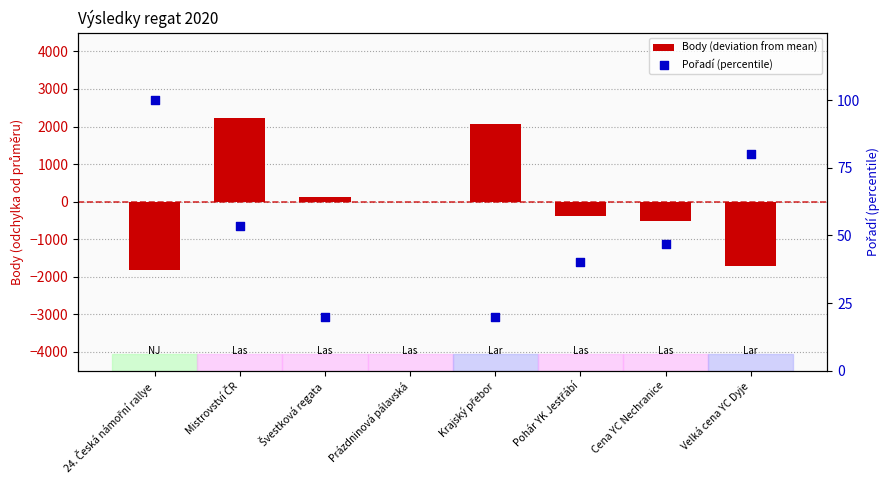

Which series contains the highest Y value?

Body (deviation from mean)